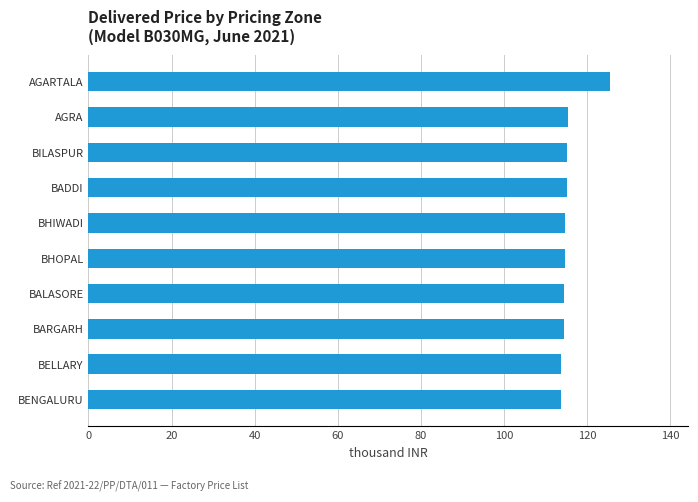

Read the value at BADDI.

115.2